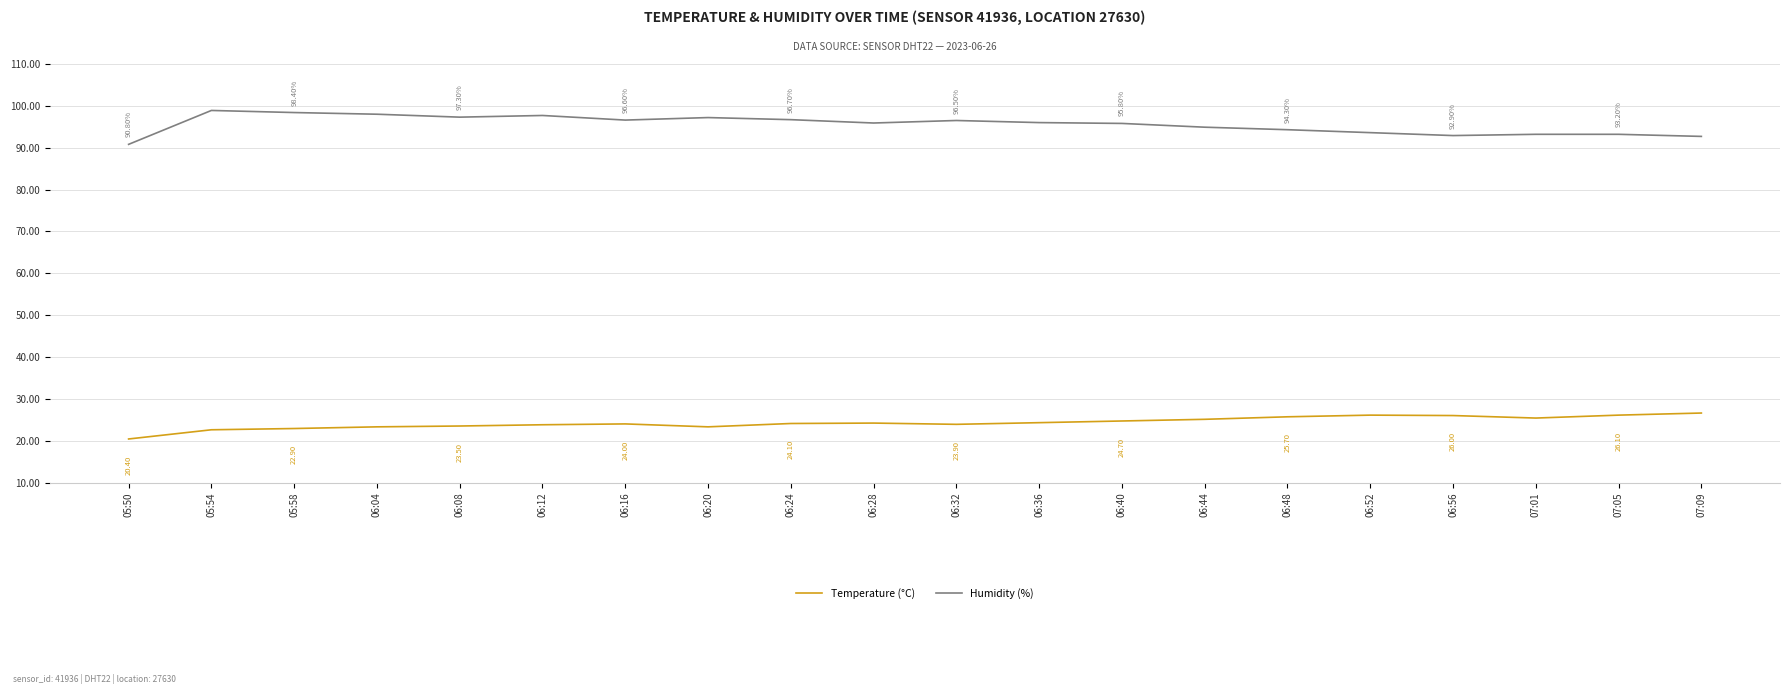

What is the approximate value of Humidity (%) at 06:40?

95.8